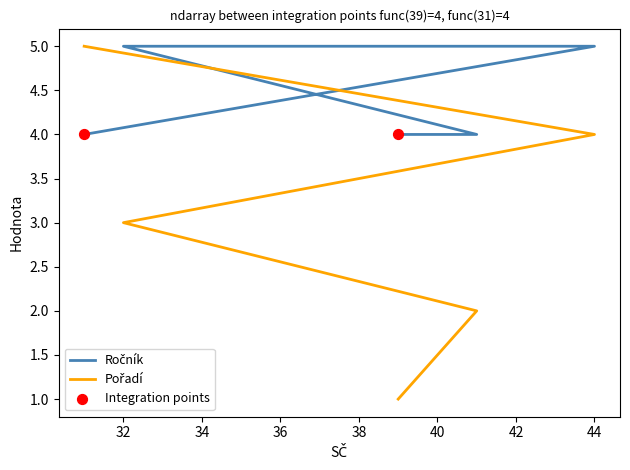

Which series reaches the minimum Y coordinate?

Pořadí